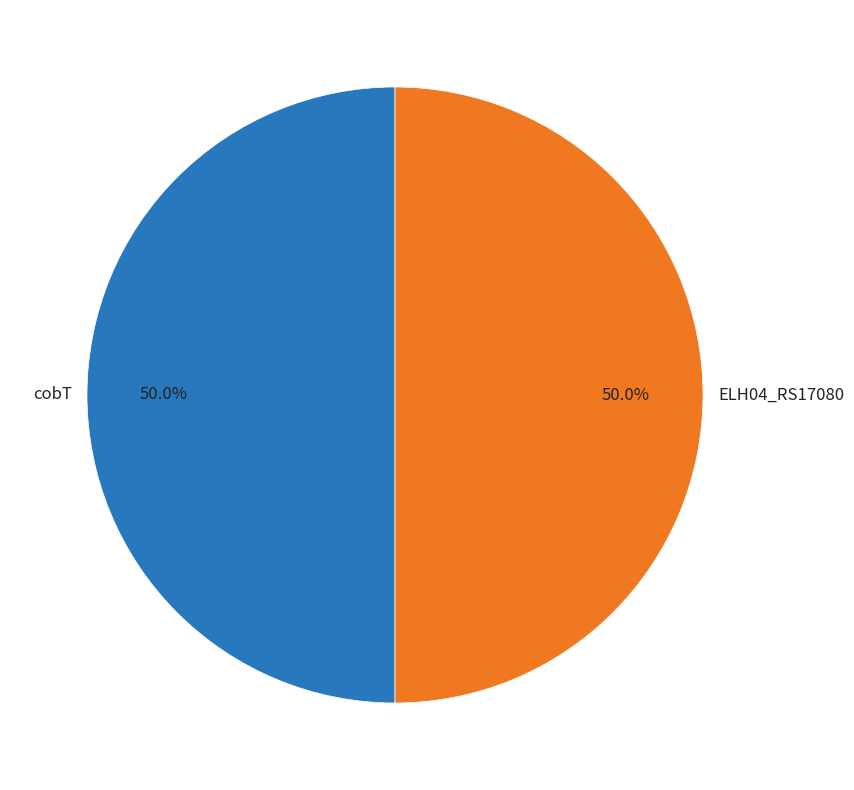

Approximately how many times larger is the value at cobT compared to ELH04_RS17080?

1.0